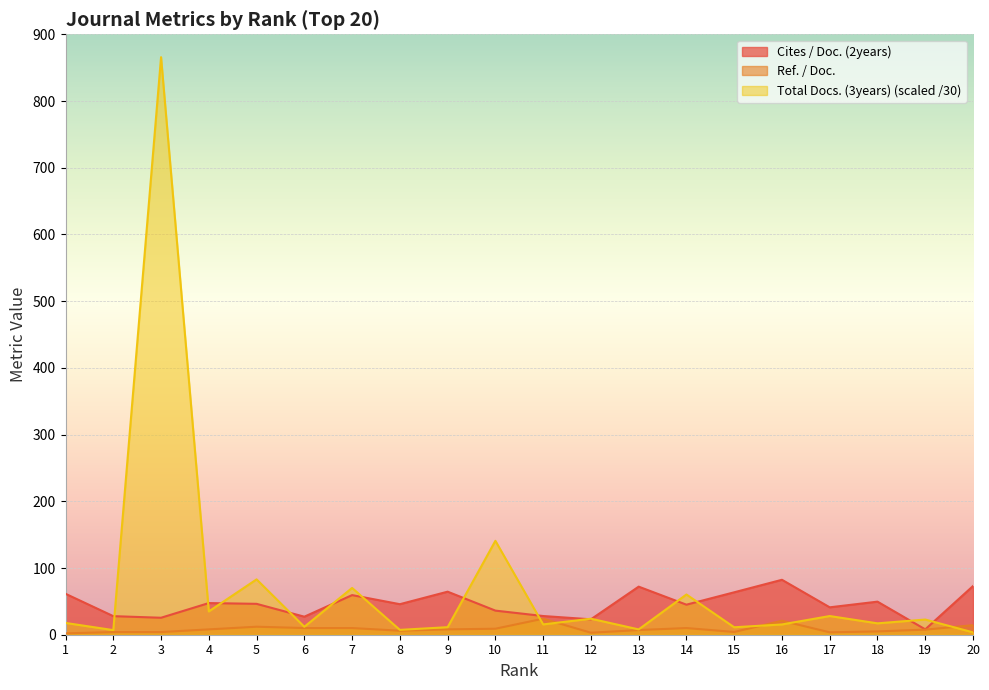

How many interior local peaks does the Cites / Doc. (2years) series have?

6